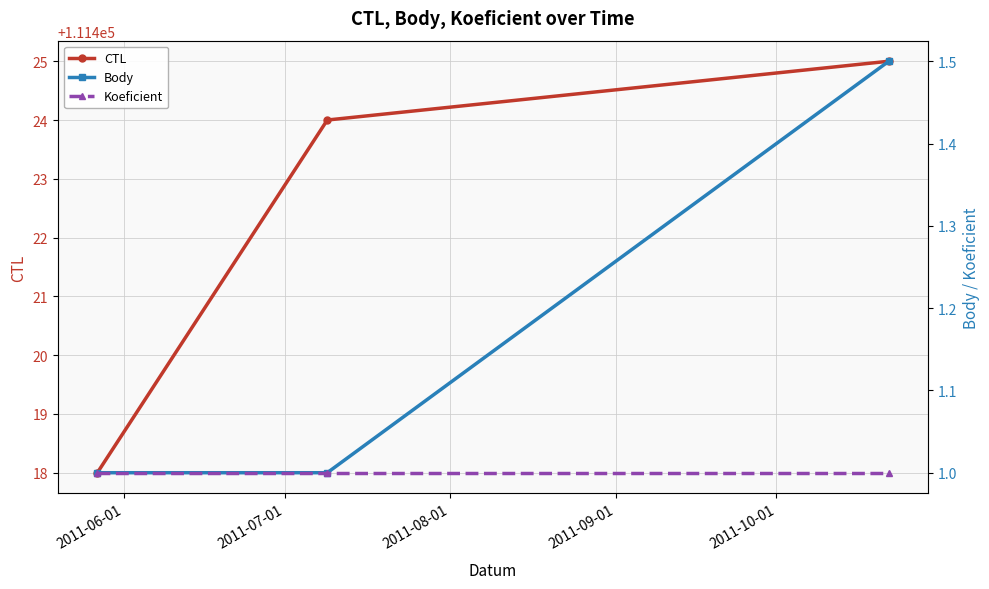

Count the number of categories in the chart.

3